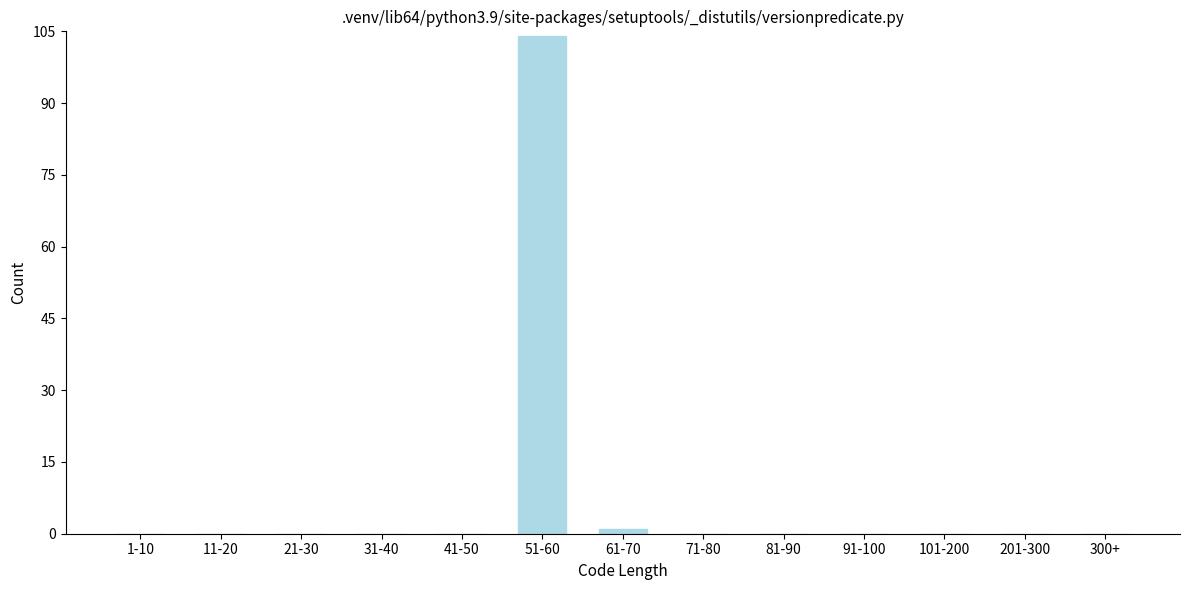

Reading right to left, list all the values displayed in this chart.

300+=0	201-300=0	101-200=0	91-100=0	81-90=0	71-80=0	61-70=1	51-60=104	41-50=0	31-40=0	21-30=0	11-20=0	1-10=0